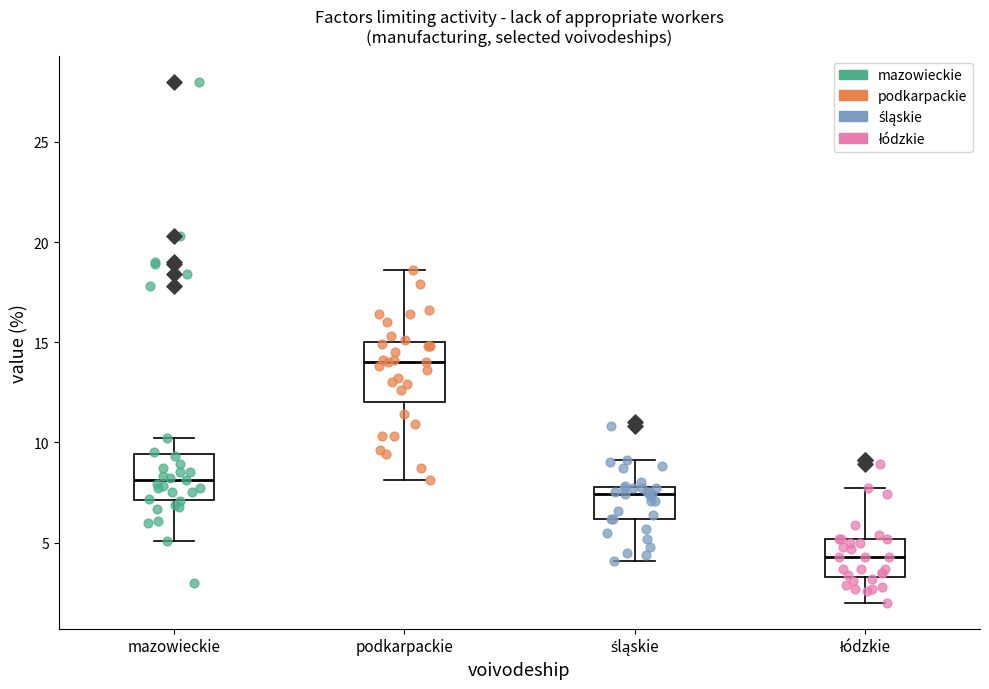

Which box has the highest median line?

podkarpackie